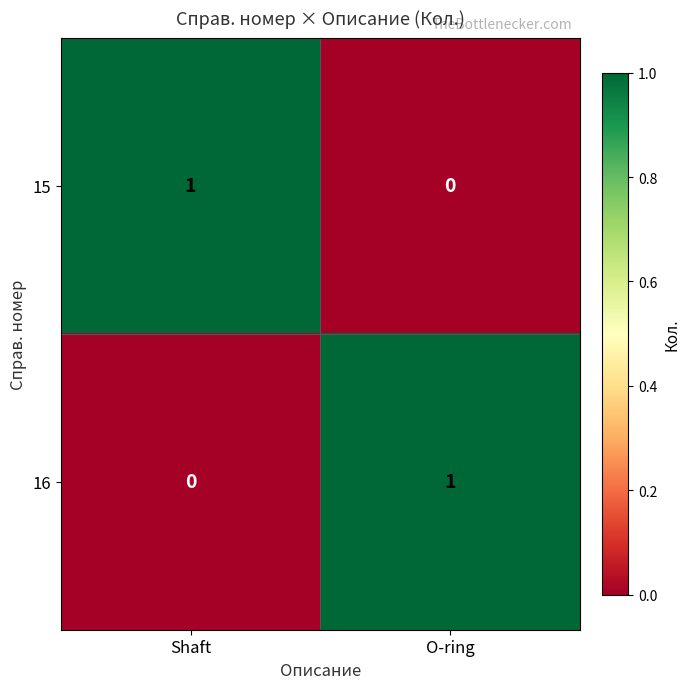

At which label does 16 reach its peak?

O-ring